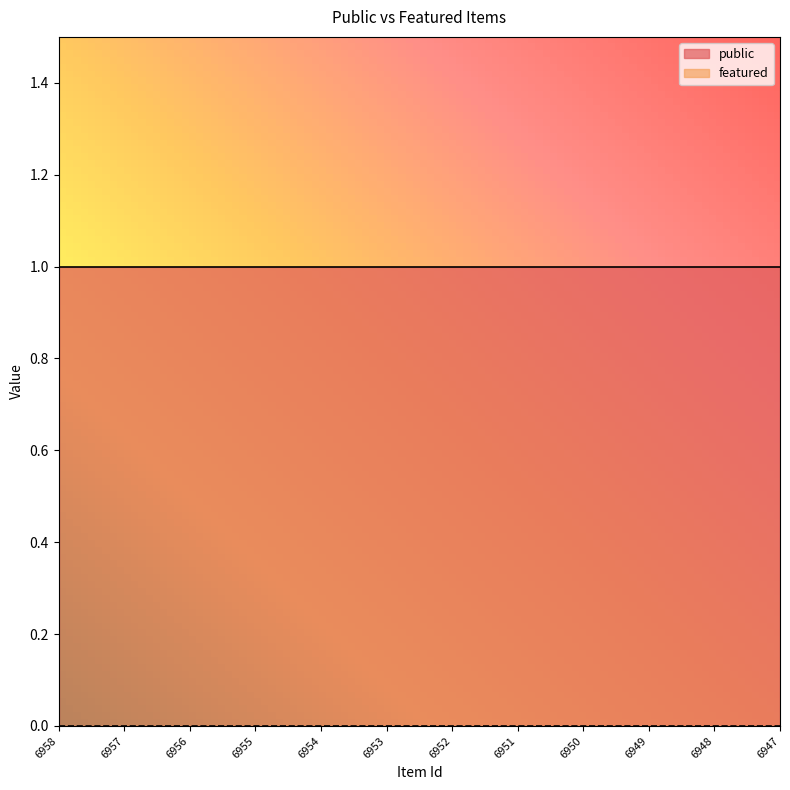

The value of featured at 6954 is 0. True or false?

True